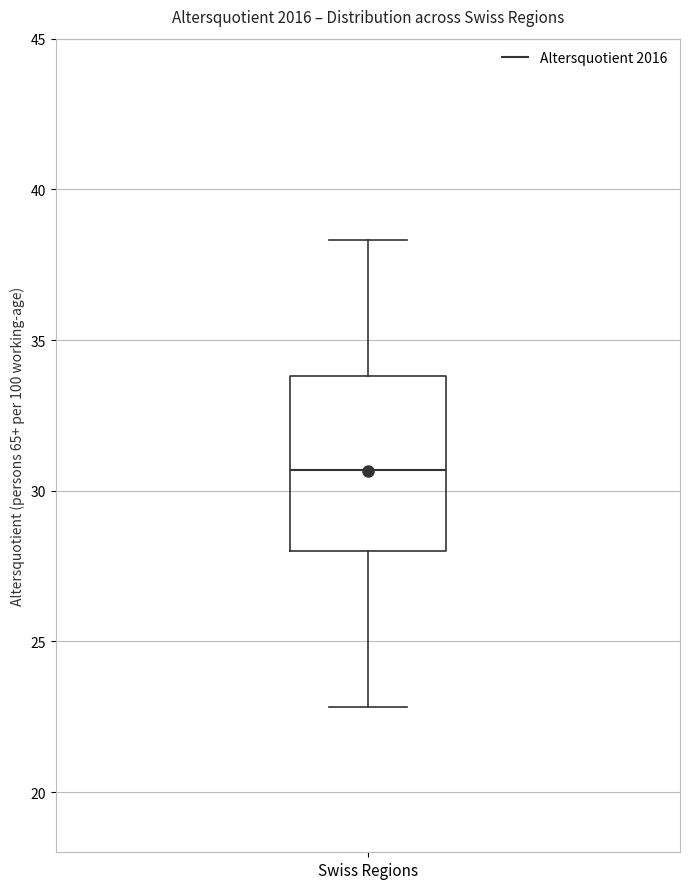

Where is the upper edge of the box for Swiss Regions on the y-axis? The values are not printed on the chart, so give them approximately, as read against the axis.

34.0